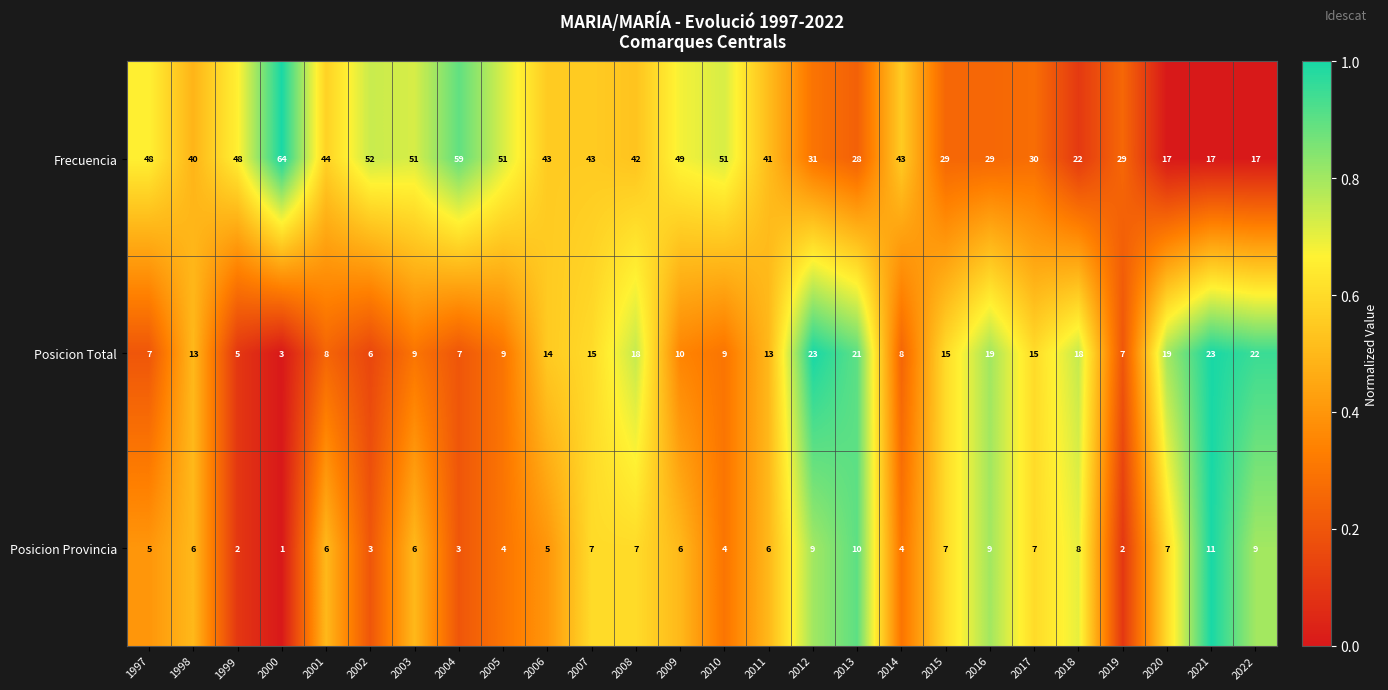

The value of Posicion Total at 2022 is 22. True or false?

True